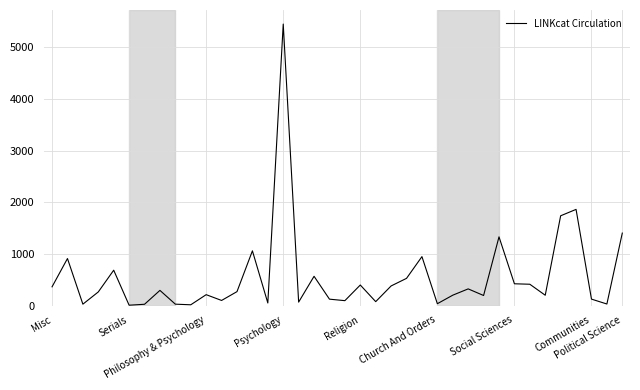

What is the difference between the maximum and minimum values?

5446